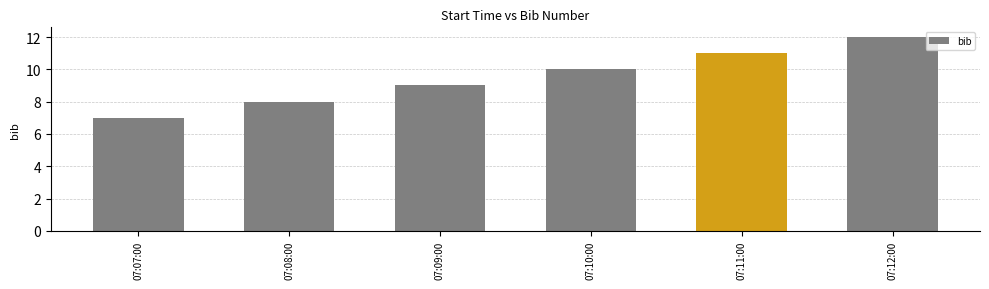

Reading left to right, what are all the values shown in this chart?

07:07:00=7	07:08:00=8	07:09:00=9	07:10:00=10	07:11:00=11	07:12:00=12